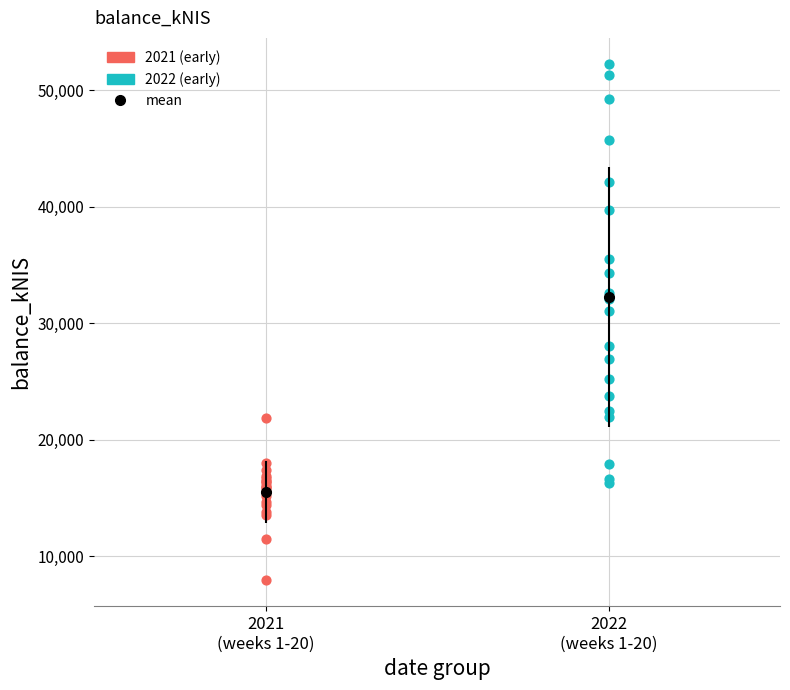

Which series has the largest Y range (max minus min)?

2022 (early)